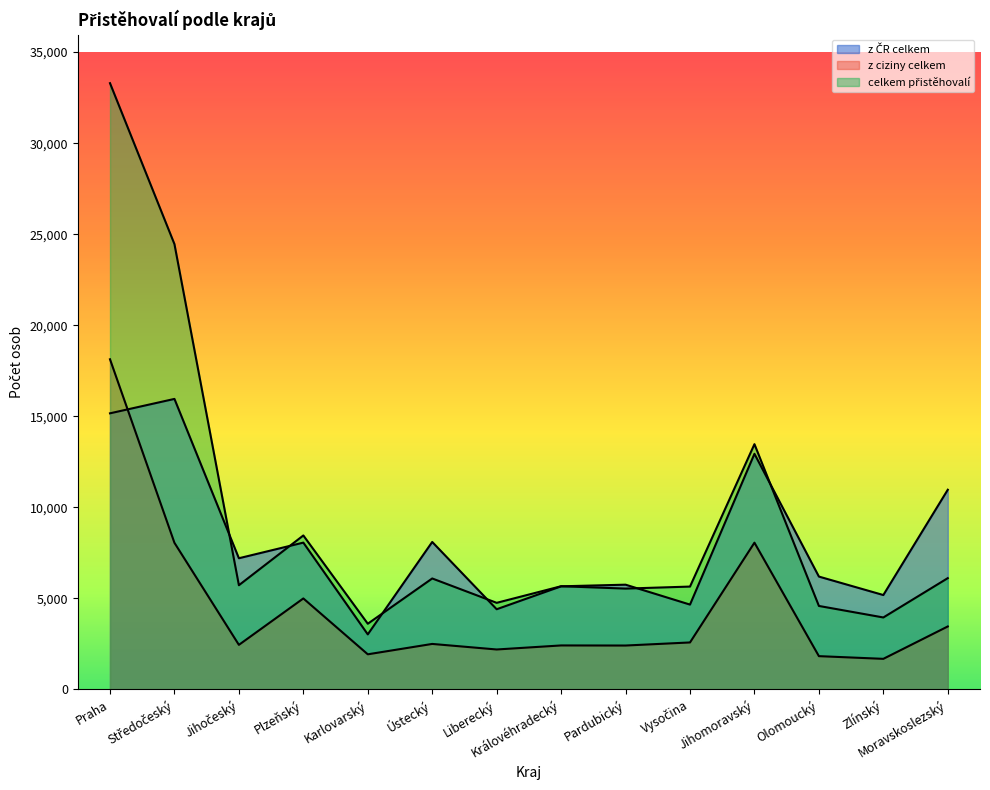

True or false: z ciziny celkem and celkem přistěhovalí intersect in this chart.

False